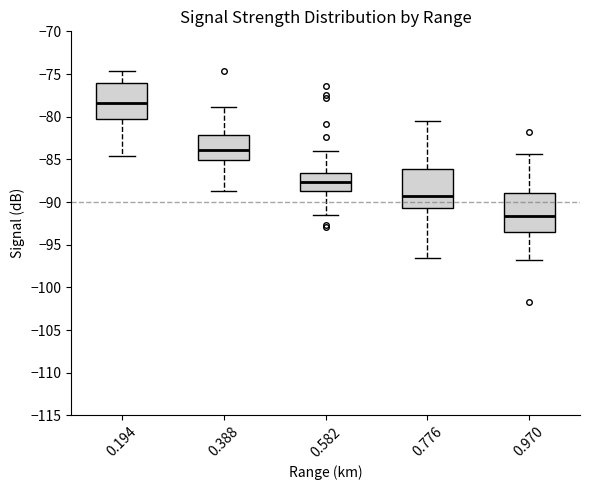

Which box's median line is the lowest?

0.970